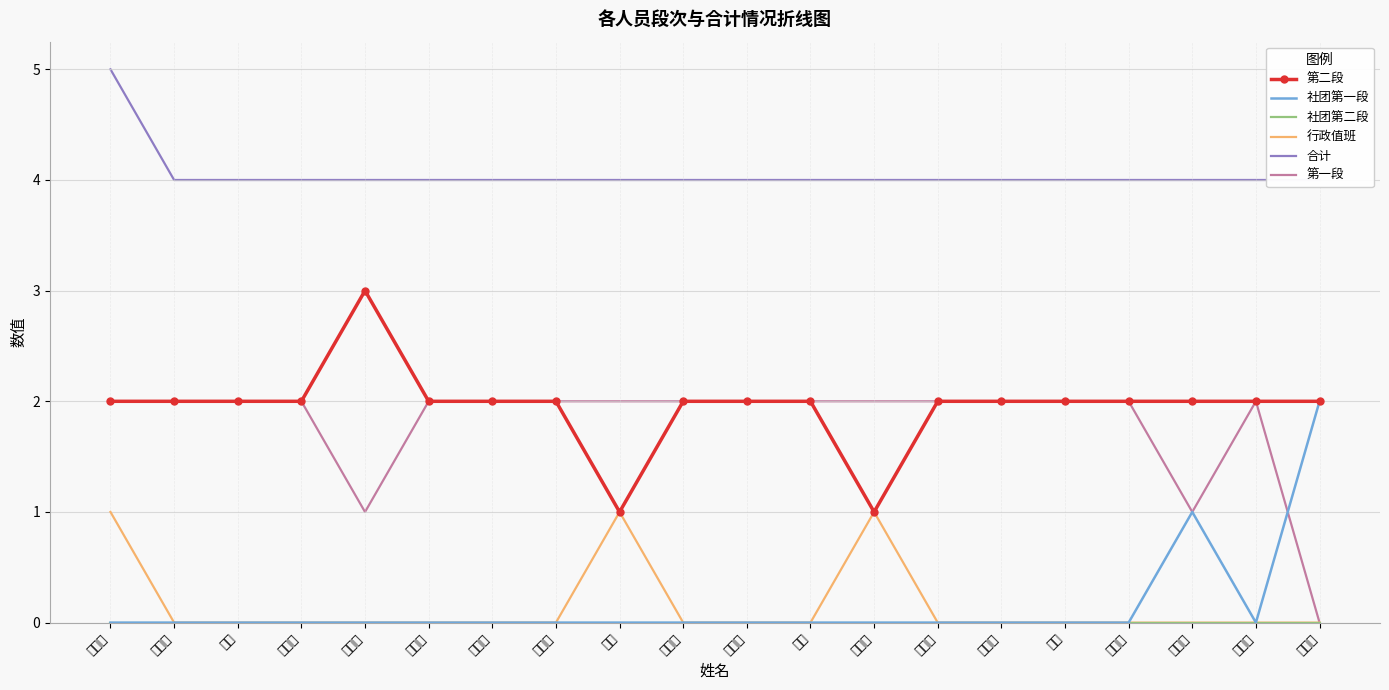

Is this an area chart (filled region under the line)?

No